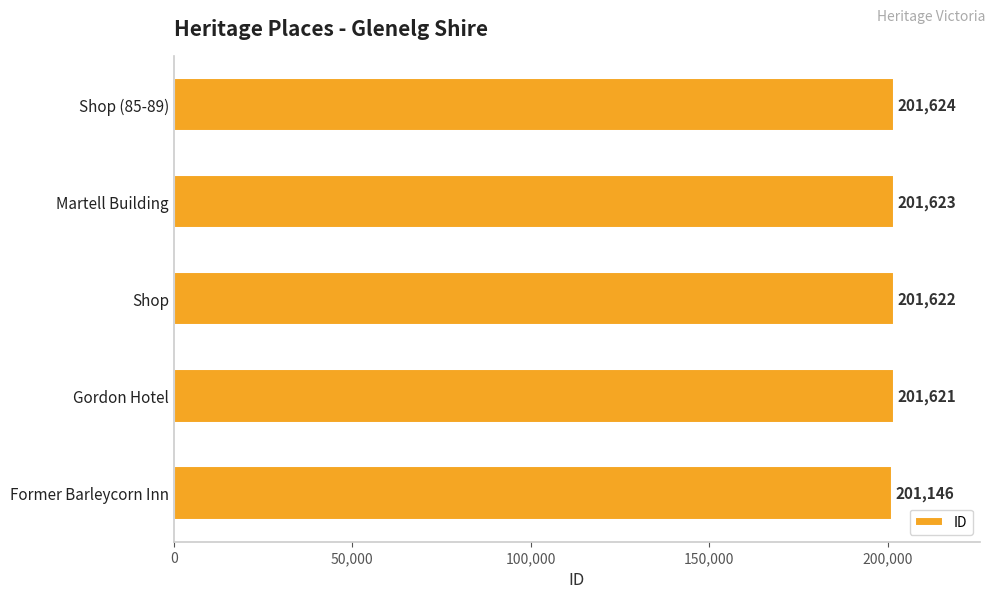

What is the change in value from Former Barleycorn Inn to Shop?

+476